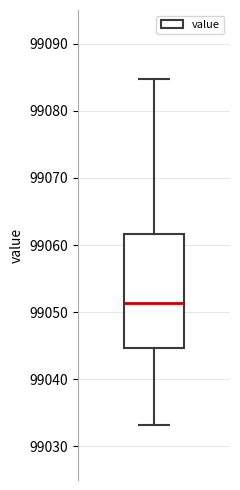

Read this box plot against the y-axis: the position of the median line, the range covered by the box, and the ends of both whiskers. The values are not printed on the chart, so give them approximately, as read against the axis.

median 99051, box 99045 to 99062, whiskers 99033 to 99085